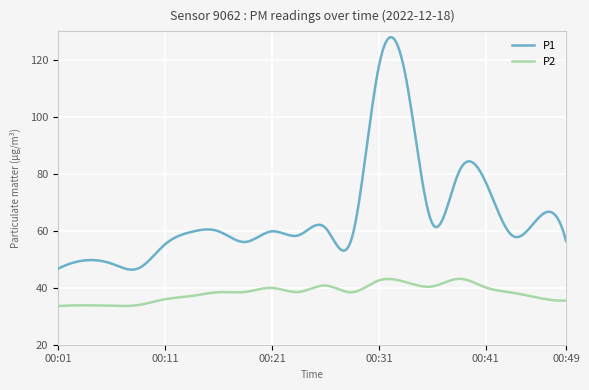

What is the greatest value displayed?

128.0